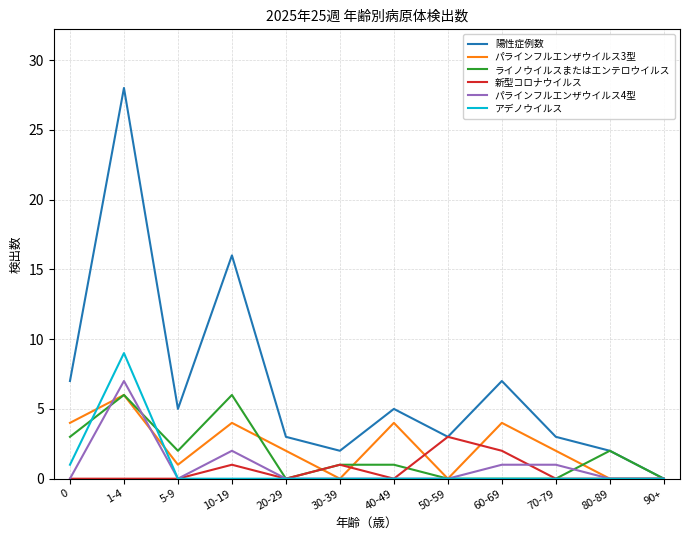

Between which two adjacent categories do ライノウイルスまたはエンテロウイルス and パラインフルエンザウイルス4型 first intersect?

0 and 1-4